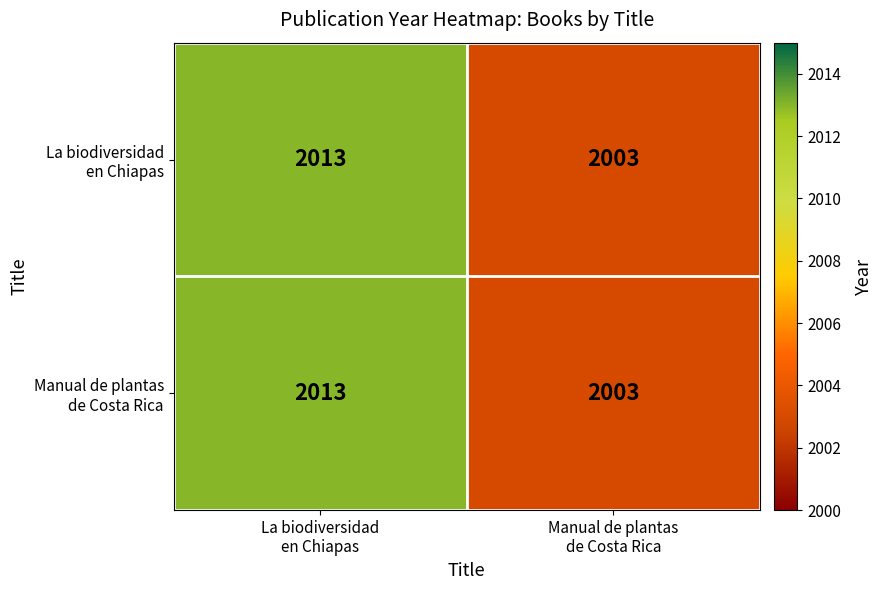

What is the greatest value displayed?

2013